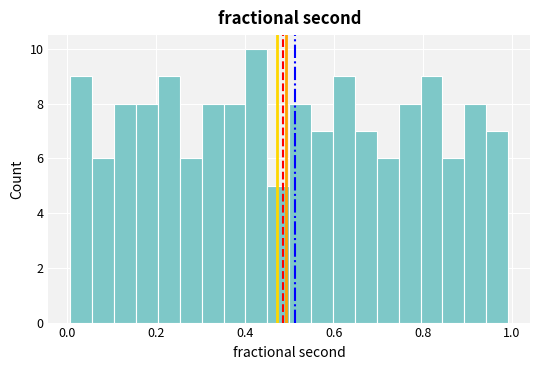

Around what value on the x-axis is the tallest bar? Give the approximate position of its centre, as read against the axis.

0.42